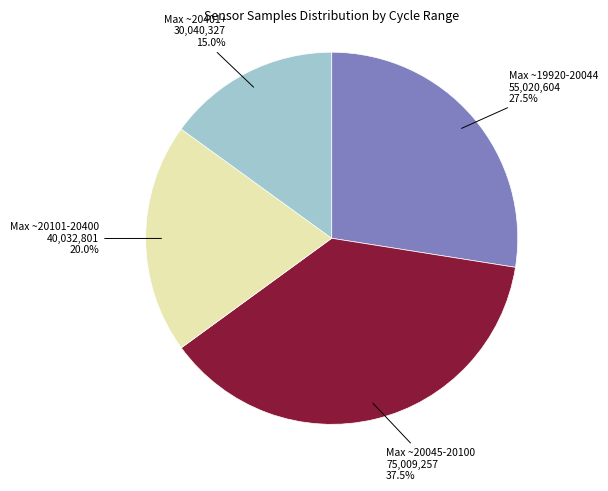

Does any single category account for the majority?

No